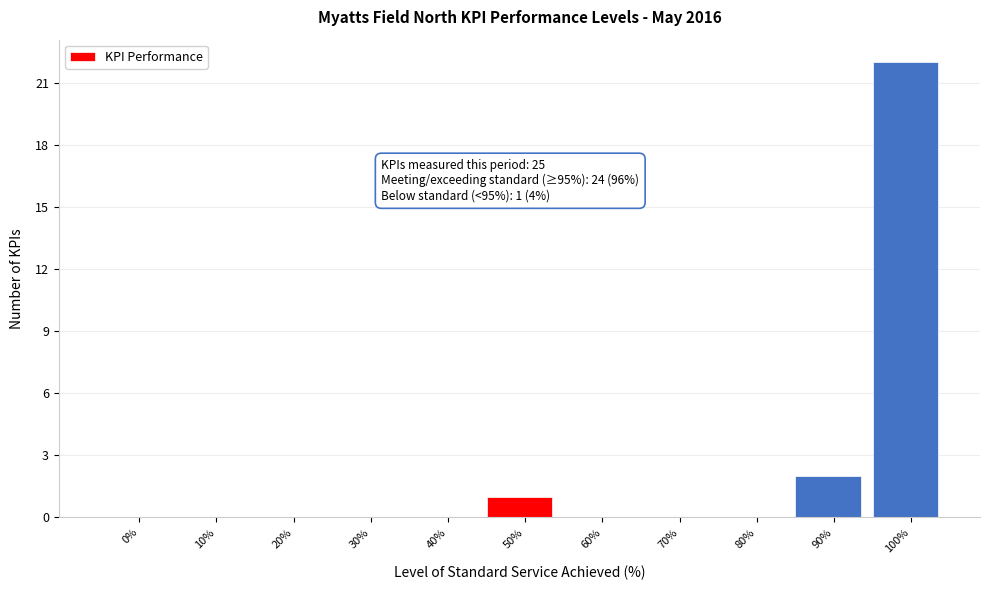

Reading left to right, extract all data points from this chart.

0%=0	10%=0	20%=0	30%=0	40%=0	50%=1	60%=0	70%=0	80%=0	90%=2	100%=22